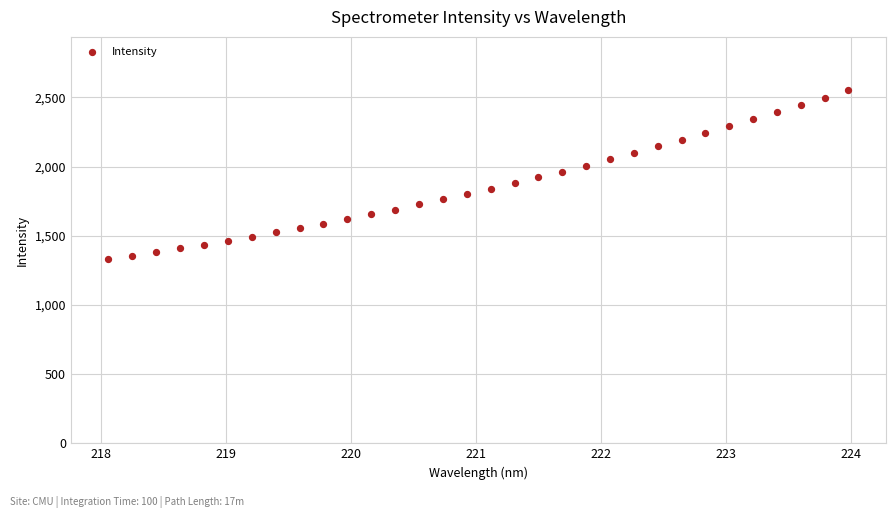

What is the range of X values (max minus min)?

5.9